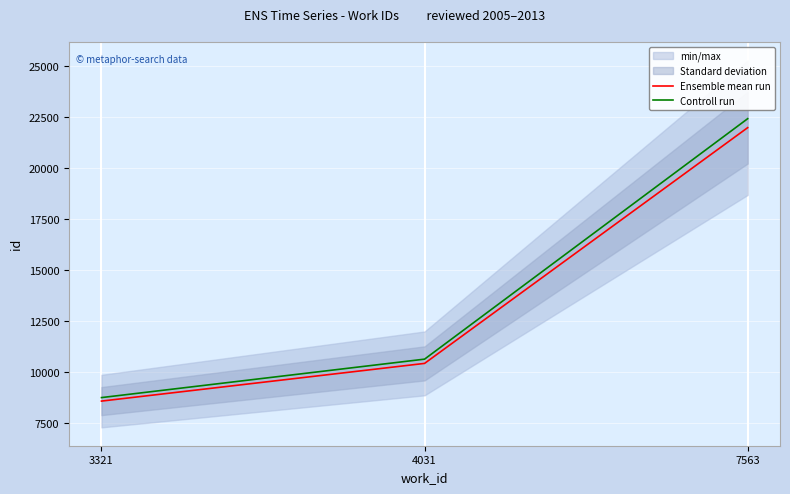

How many data points in Ensemble mean run are above 10437?

1